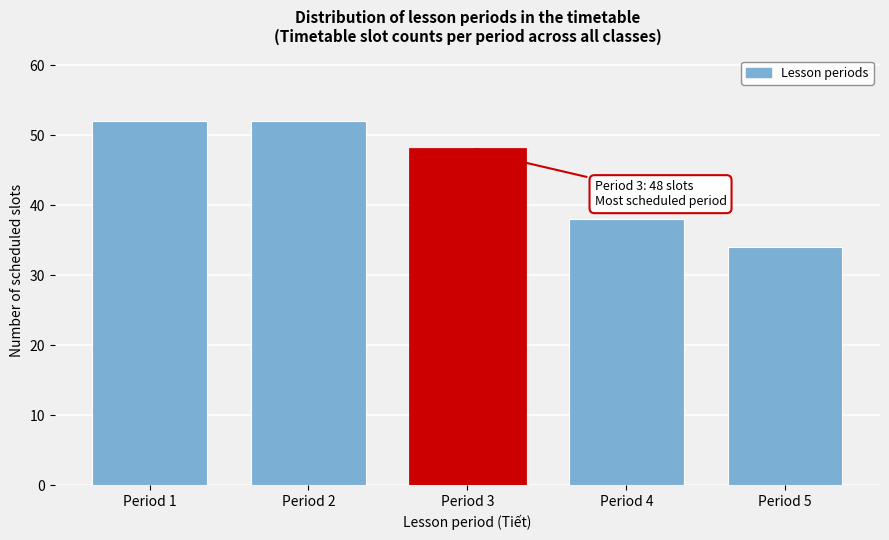

Reading left to right, what are all the values shown in this chart?

52	52	48	38	34